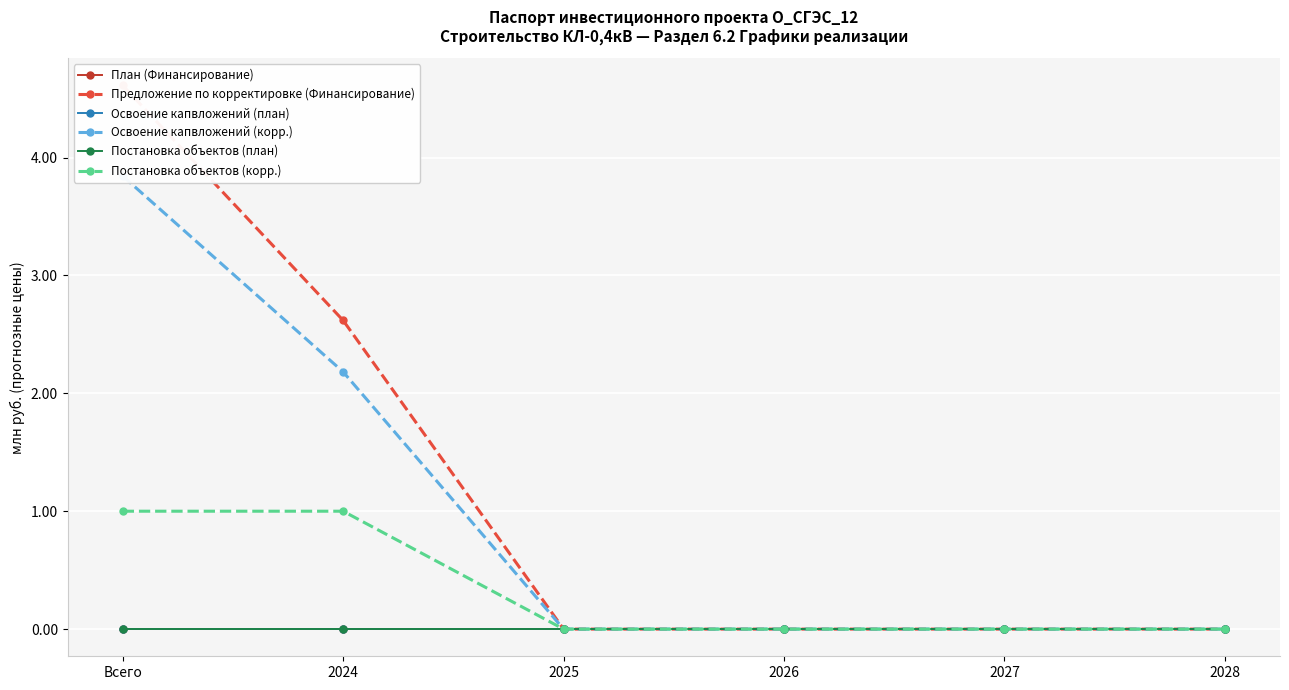

True or false: Освоение капвложений (корр.) and План (Финансирование) intersect in this chart.

False